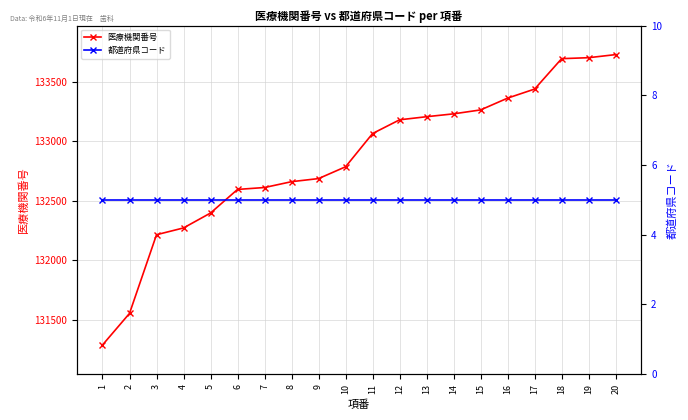

Rank the series at 17 from highest to lowest value.

医療機関番号, 都道府県コード